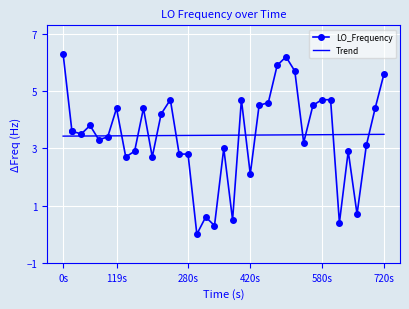

What is the maximum value for Trend?

3.5